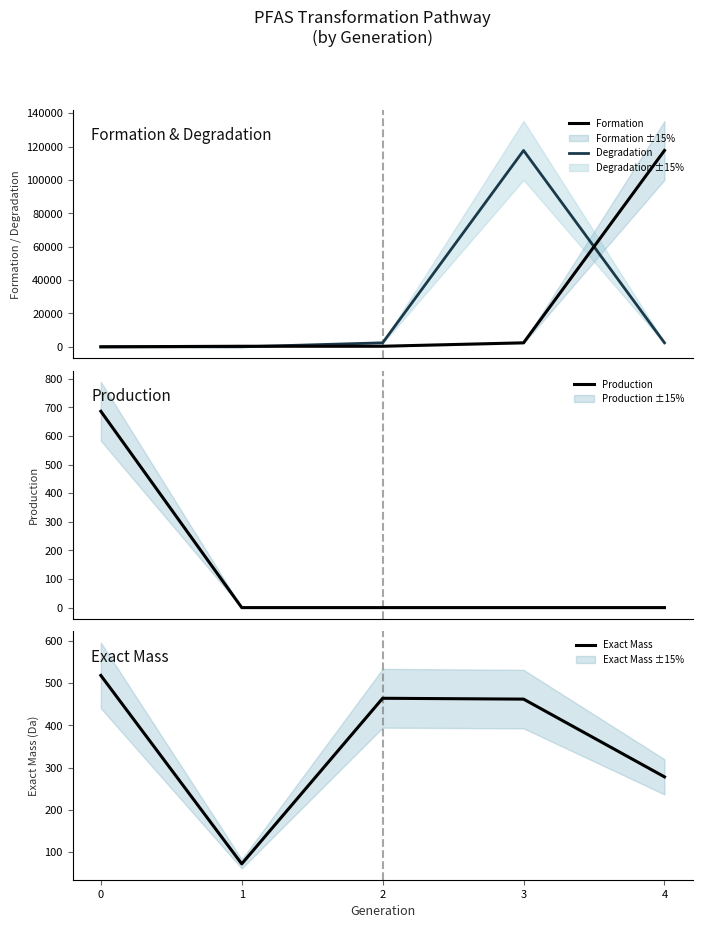

At which category does Exact Mass reach its first local valley?

1